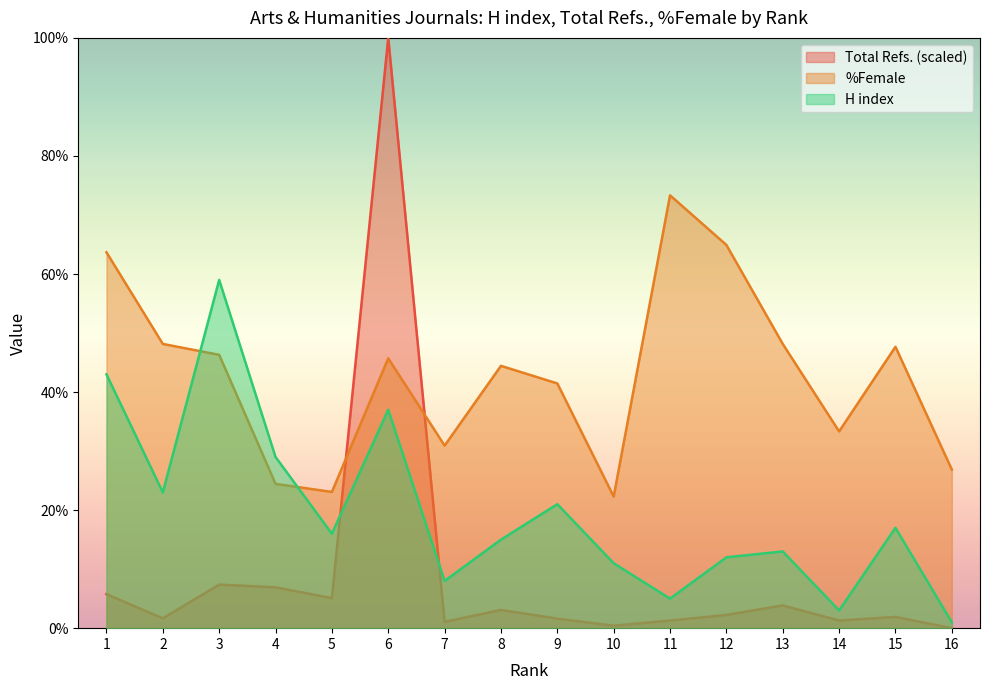

How many categories are shown in the chart?

16